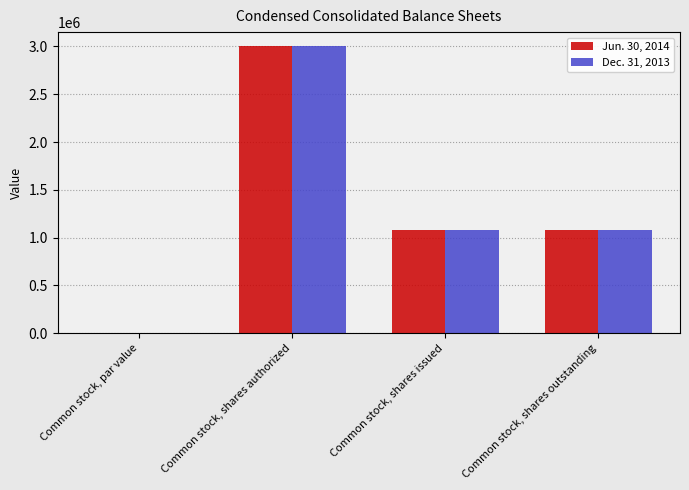

The value of Jun. 30, 2014 at Common stock, par value is 0.0. True or false?

True